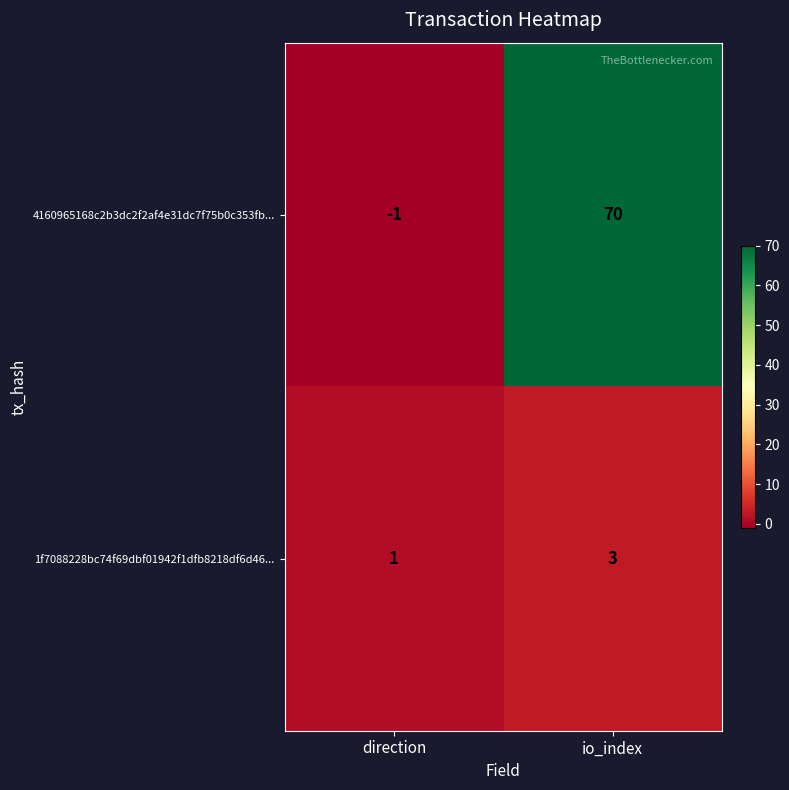

Reading left to right, list all the values displayed in this chart.

4160965168c2b3dc2f2af4e31dc7f75b0c353fb...: -1	70
1f7088228bc74f69dbf01942f1dfb8218df6d46...: 1	3